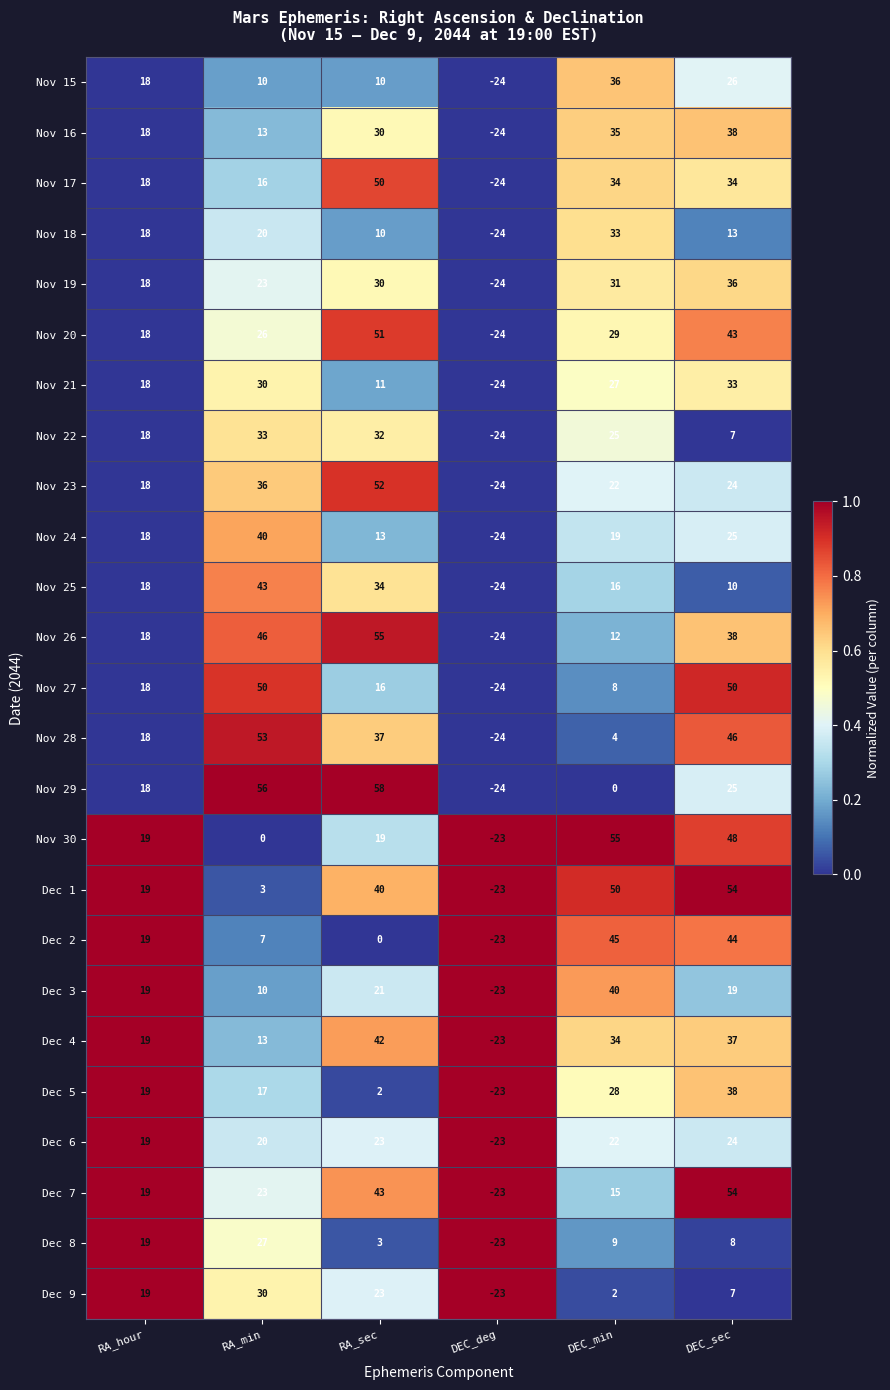

At which category is the sum across all series the highest?

DEC_sec